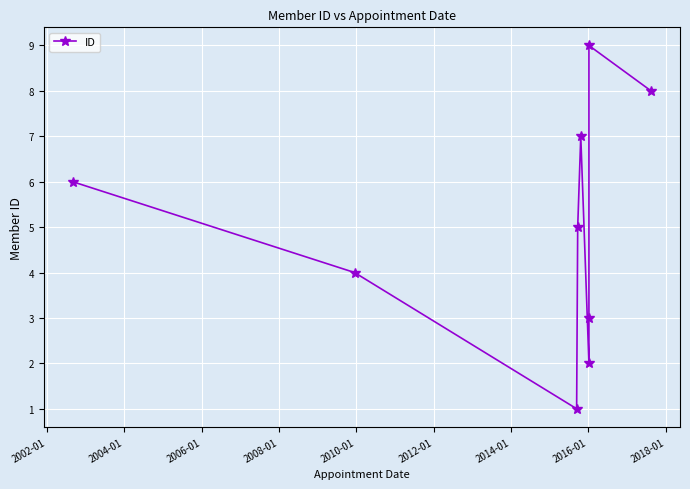

Reading left to right, what are all the values shown in this chart?

6	4	1	5	7	2	3	9	8